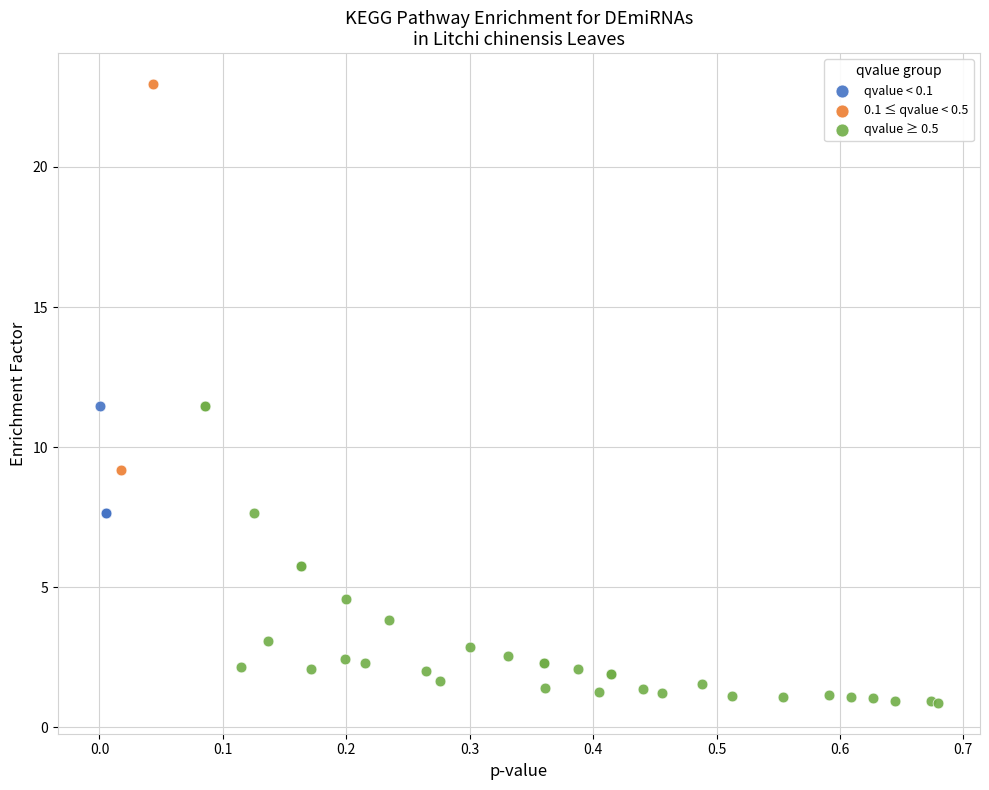

Which series has the widest spread of Y values?

0.1 ≤ qvalue < 0.5